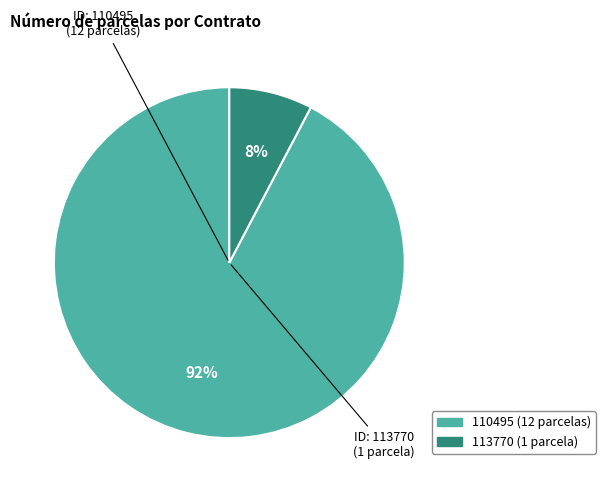

To the nearest percent, what percentage of the pie is 113770?

8%